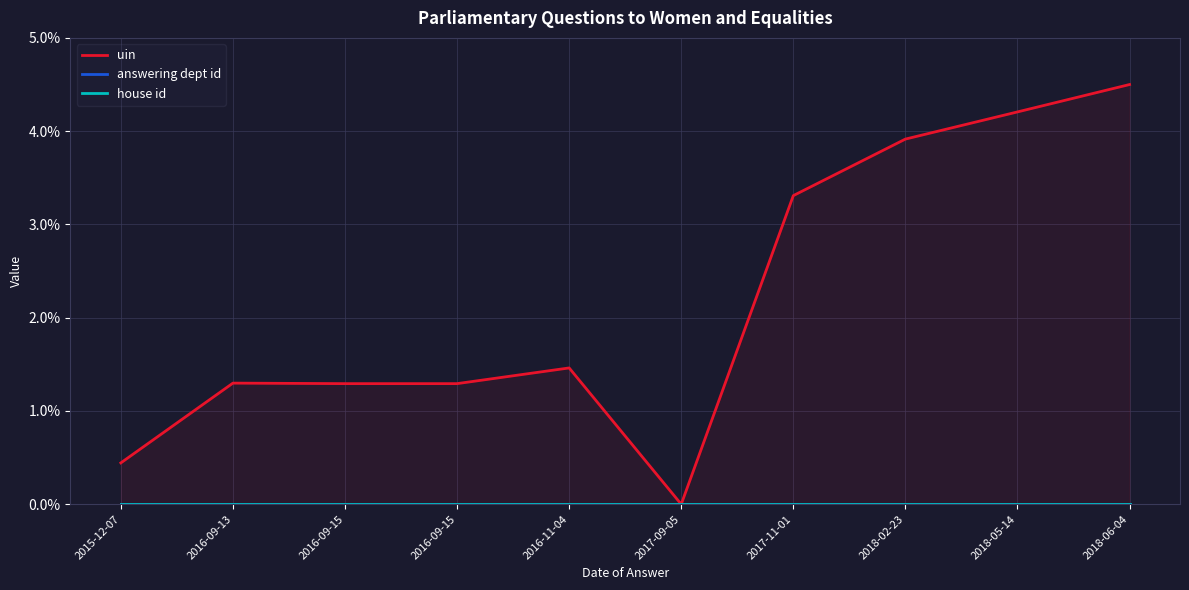

Count the number of data series in this chart.

3